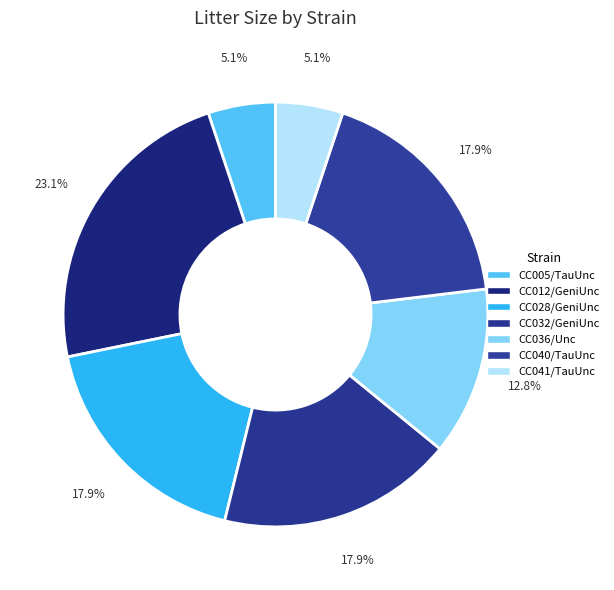

To the nearest percent, what is the difference between the largest and smallest slice percentages?

18%